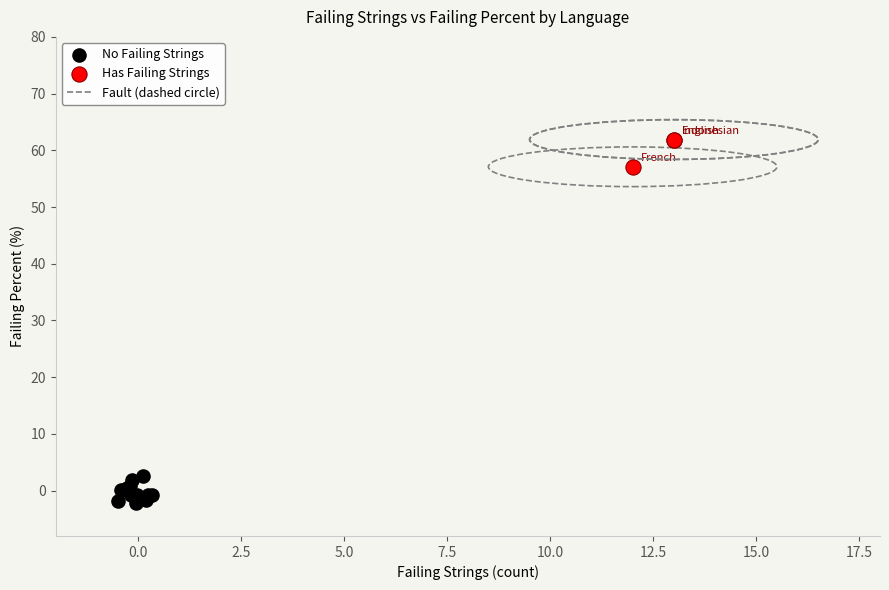

Which series has the widest spread of Y values?

Has Failing Strings